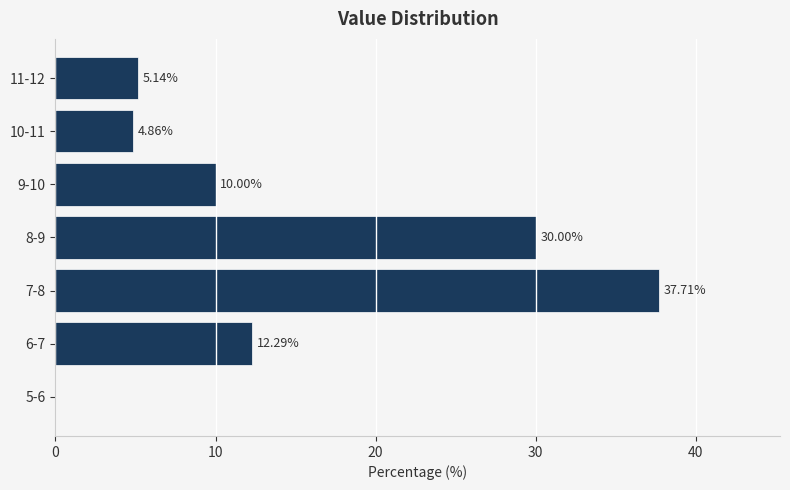

What is the sum of the values at 9-10 and 5-6?

10.0